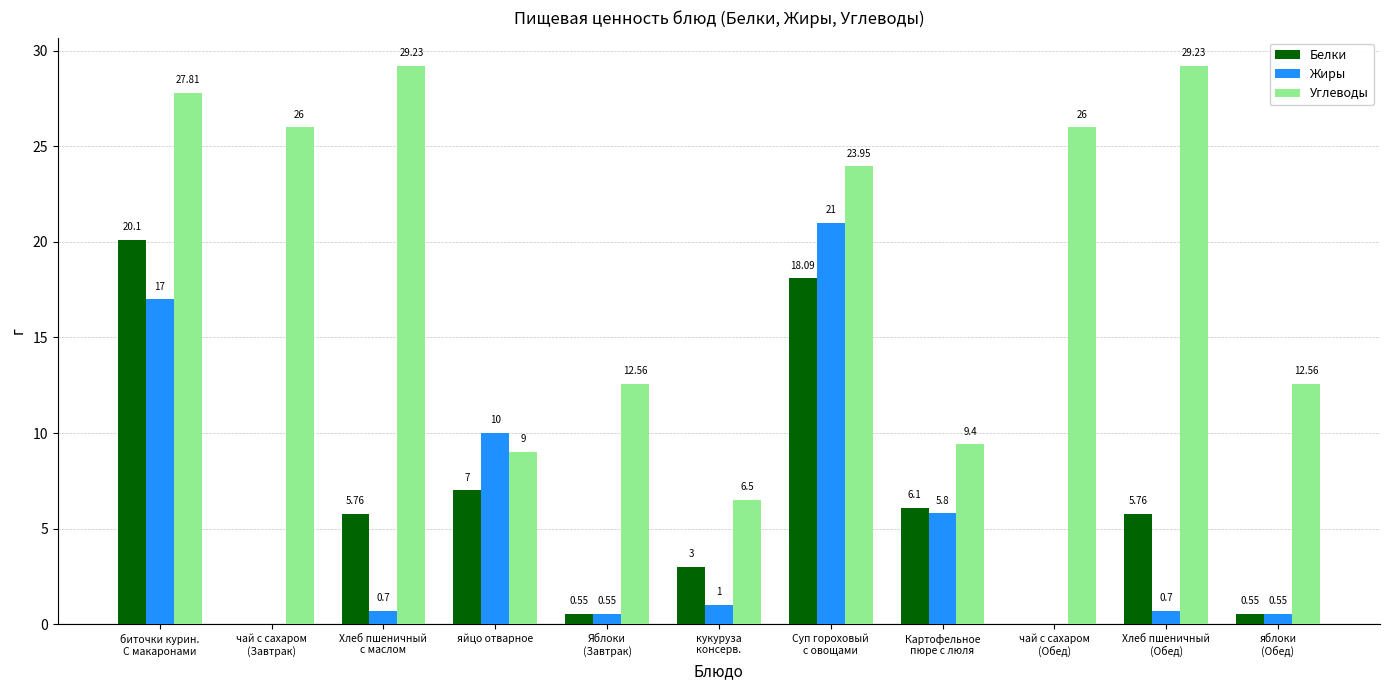

Which series has the largest total across all categories?

Углеводы